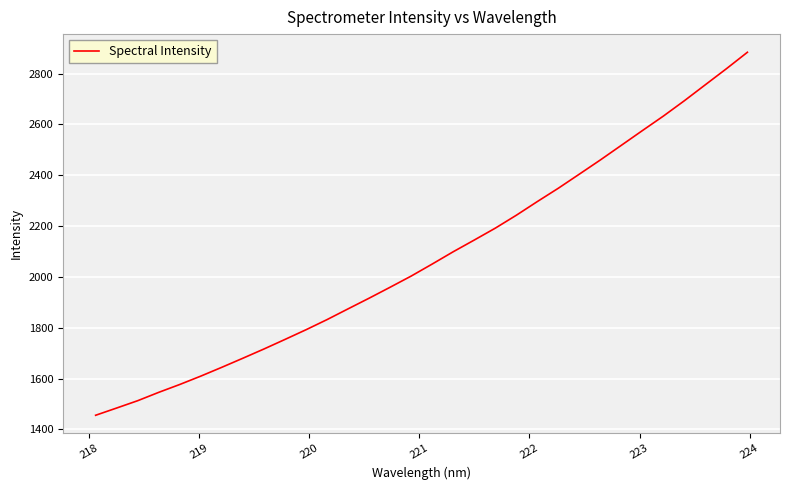

Does the chart have visible grid lines?

Yes